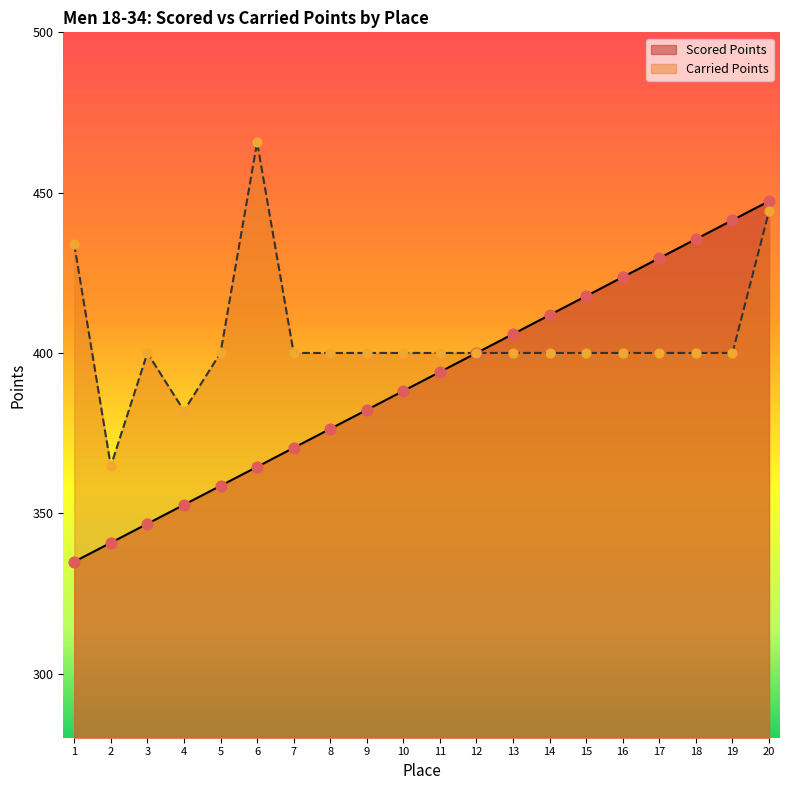

Which series has the largest Y range (max minus min)?

Scored Points